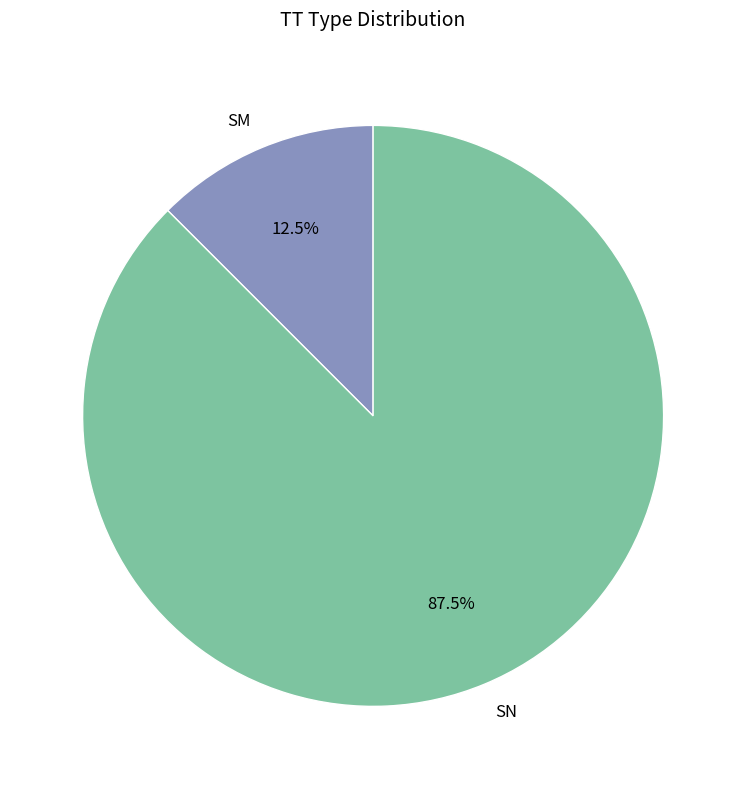

Rank the categories by value from lowest to highest.

SM, SN